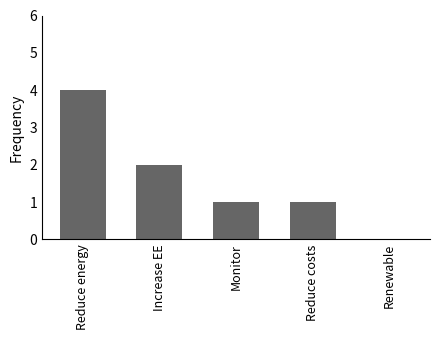

What is the maximum value shown in the chart?

4